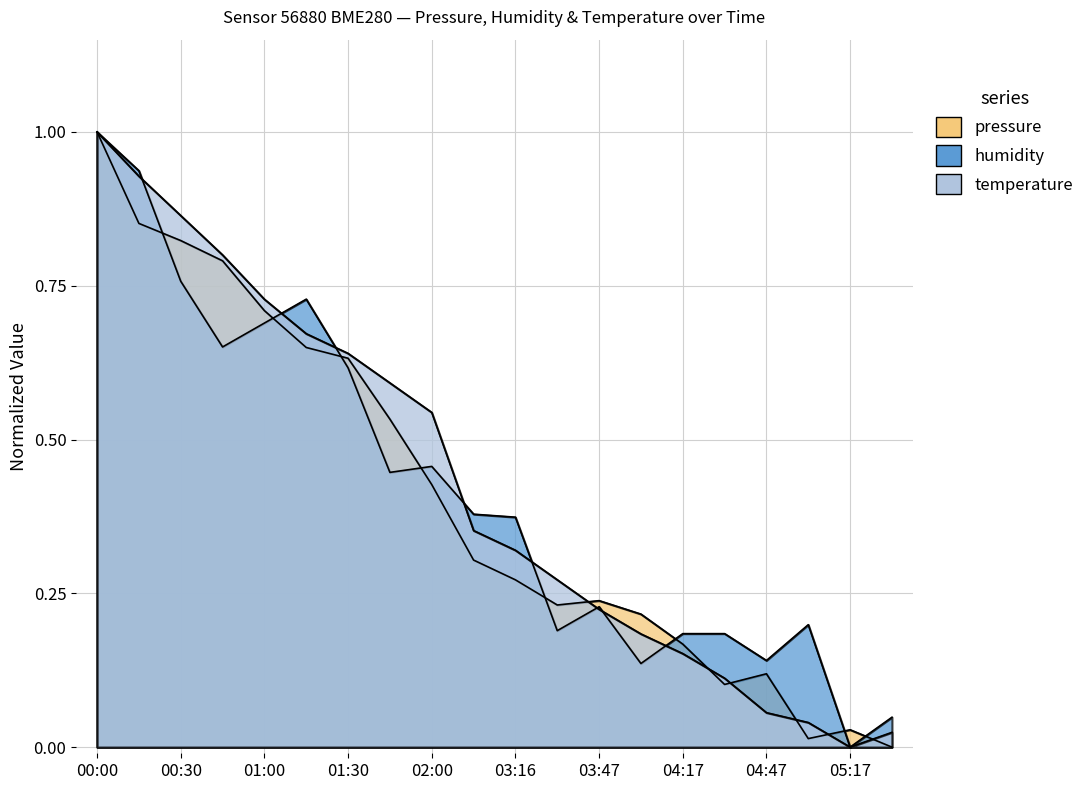

The value of humidity at 00:15 is 0.9. True or false?

True